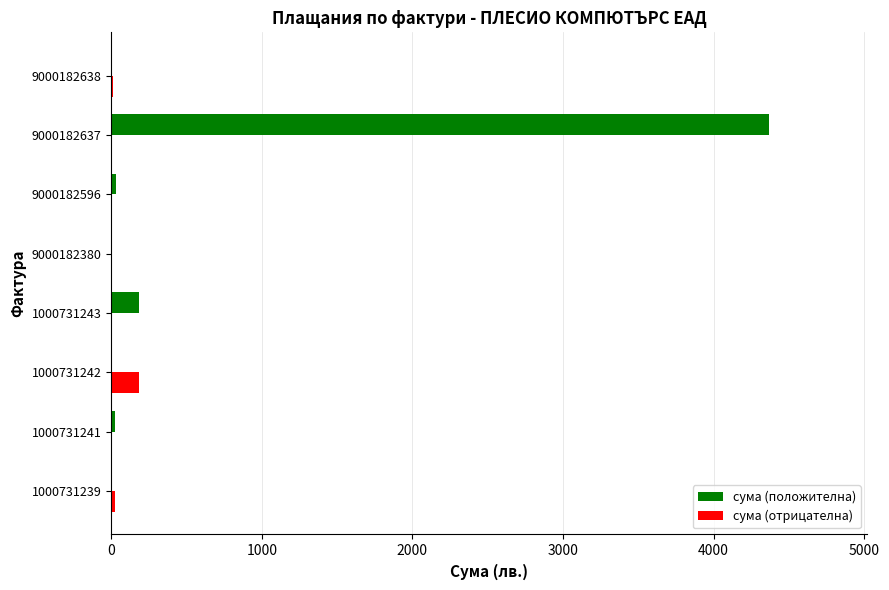

Is the value of сума (положителна) at 9000182637 greater than the value of сума (отрицателна) at 1000731243?

Yes